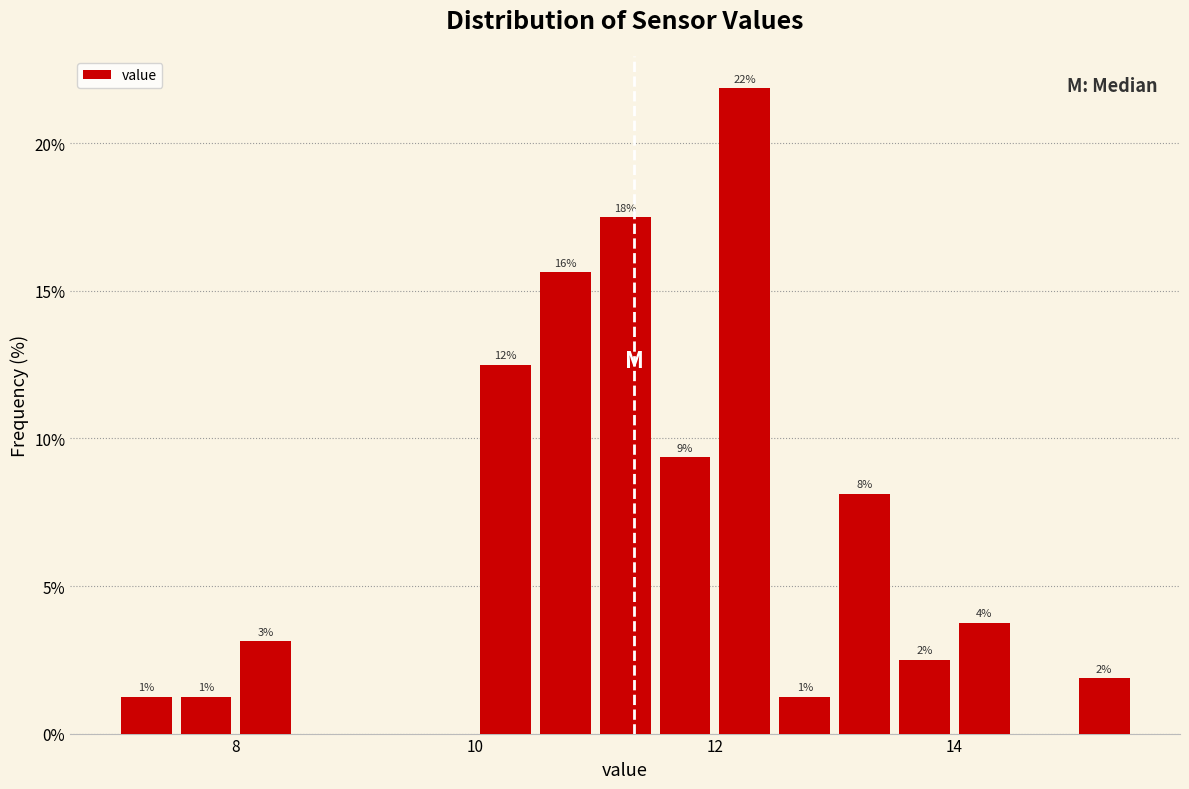

Around what value on the x-axis is the tallest bar? Give the approximate position of its centre, as read against the axis.

12.2